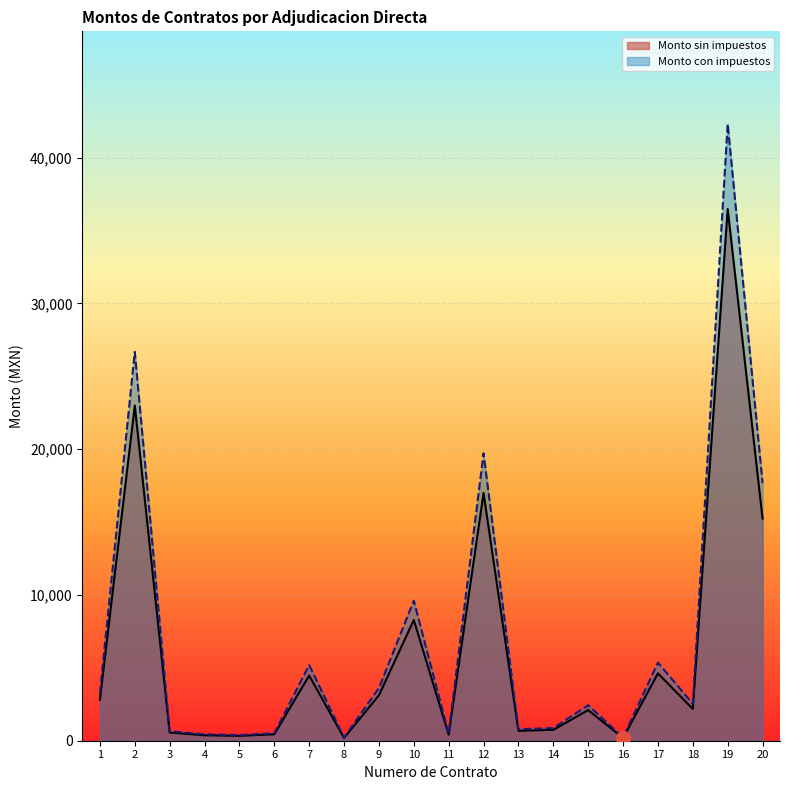

How many lines are shown in the chart?

2